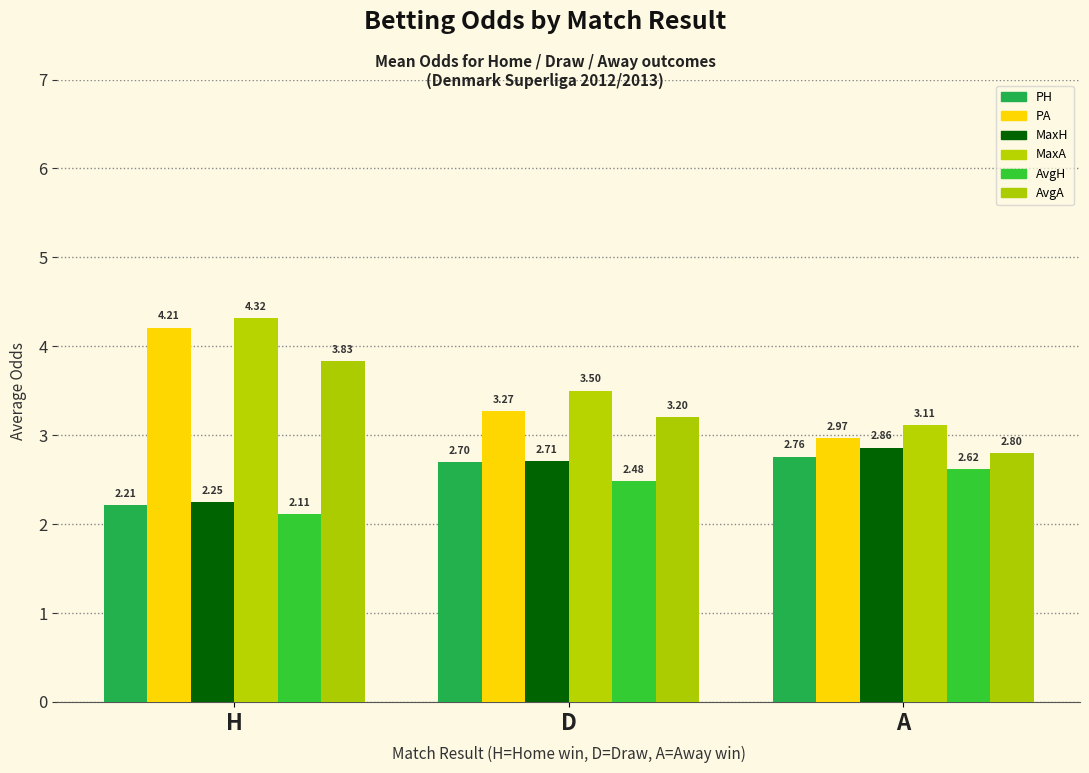

Which series has the largest range (max minus min)?

PA